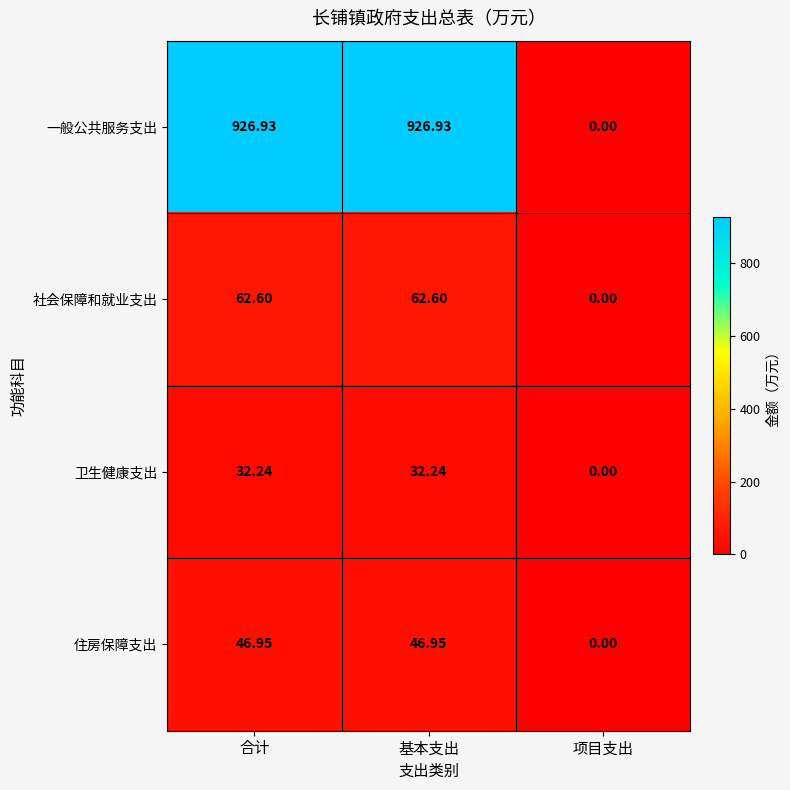

At which label is 卫生健康支出 closest to 16?

项目支出